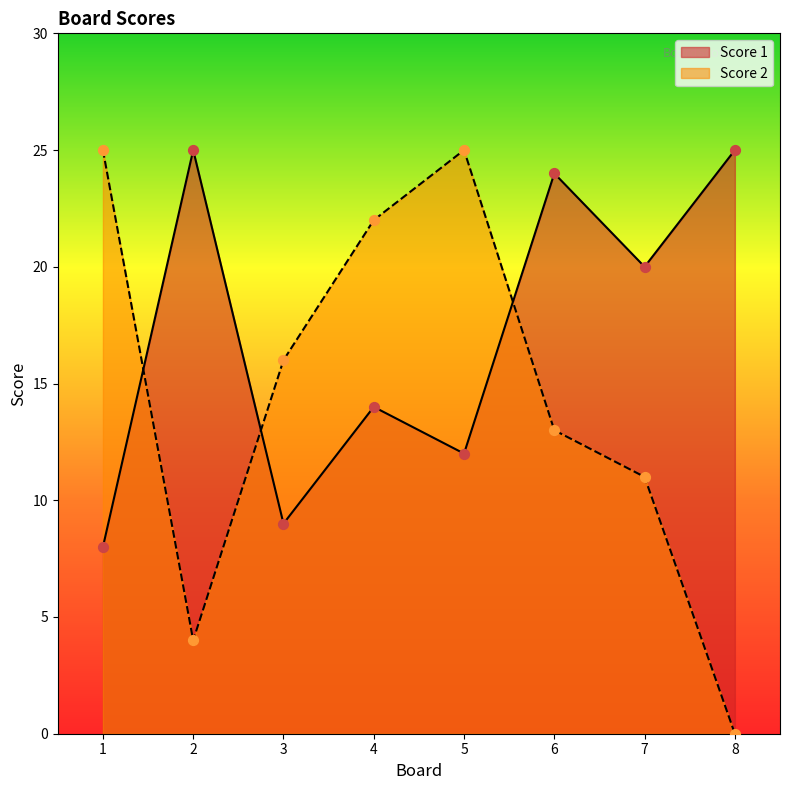

What is the total value across all series at 6?

37